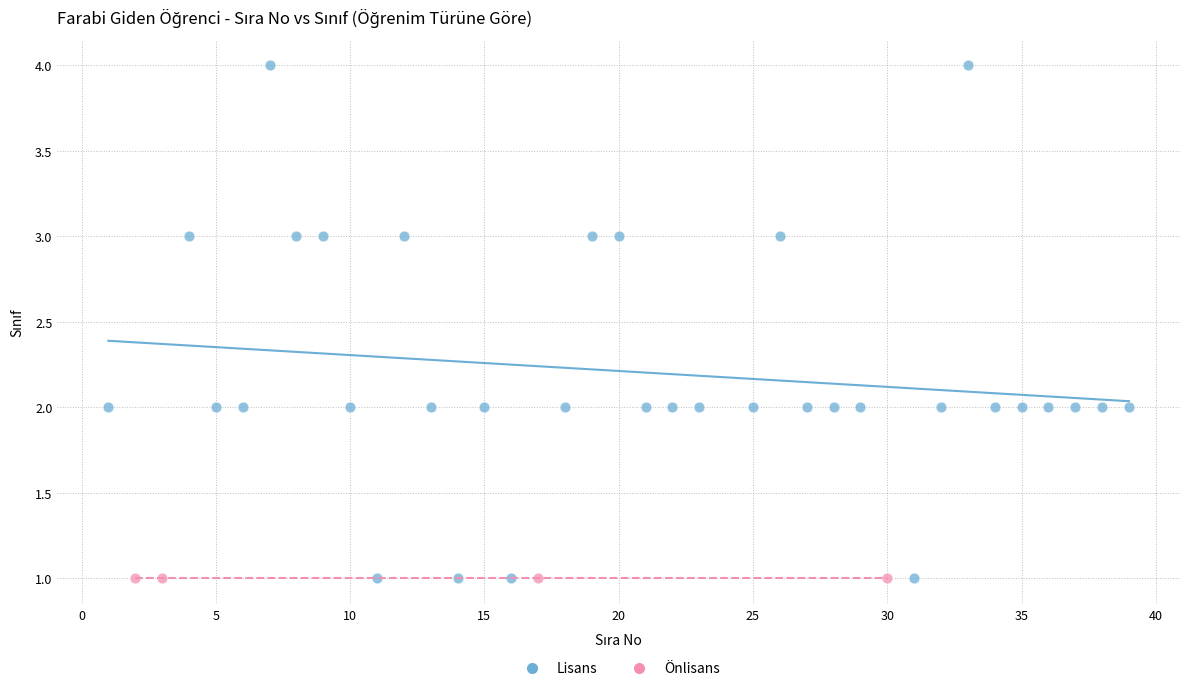

Which series reaches the maximum Y coordinate?

Lisans